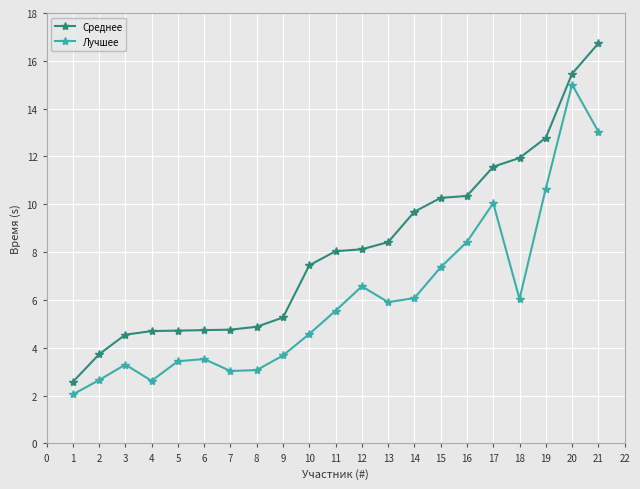

Rank the series by their average value, from highest to lowest.

Среднее, Лучшее